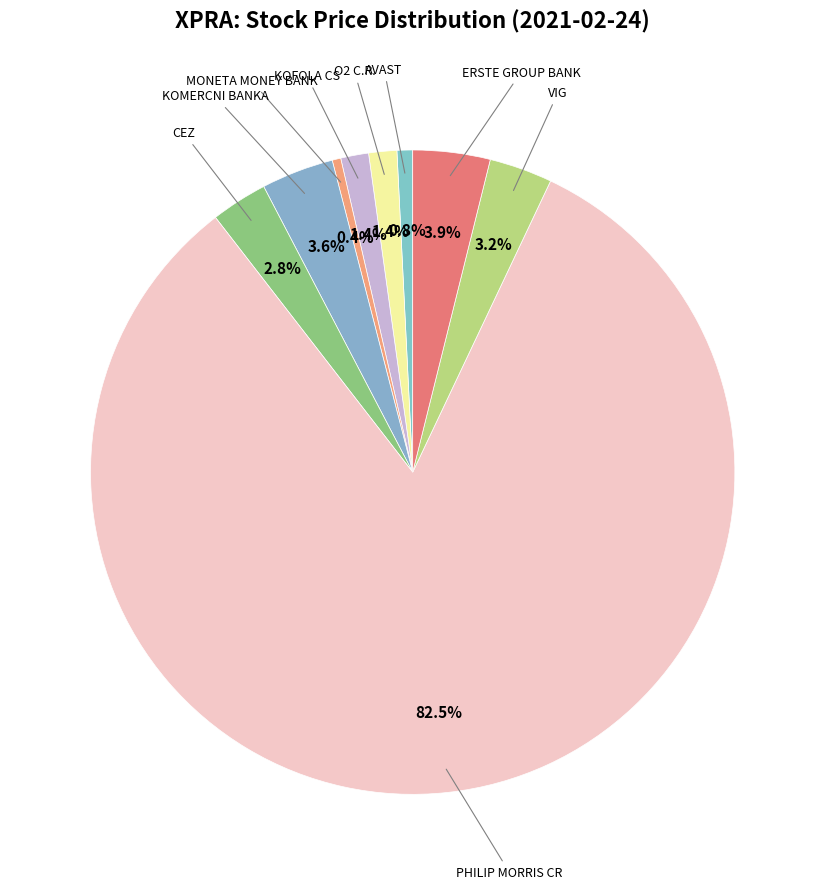

How many slices are in this pie chart?

9